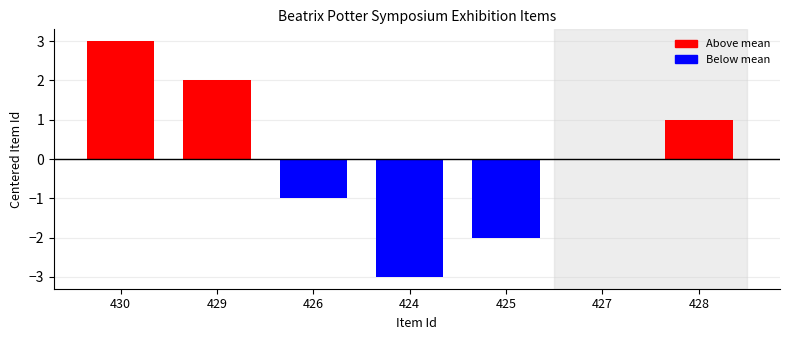

What is the difference between the values at 430 and 426?

4